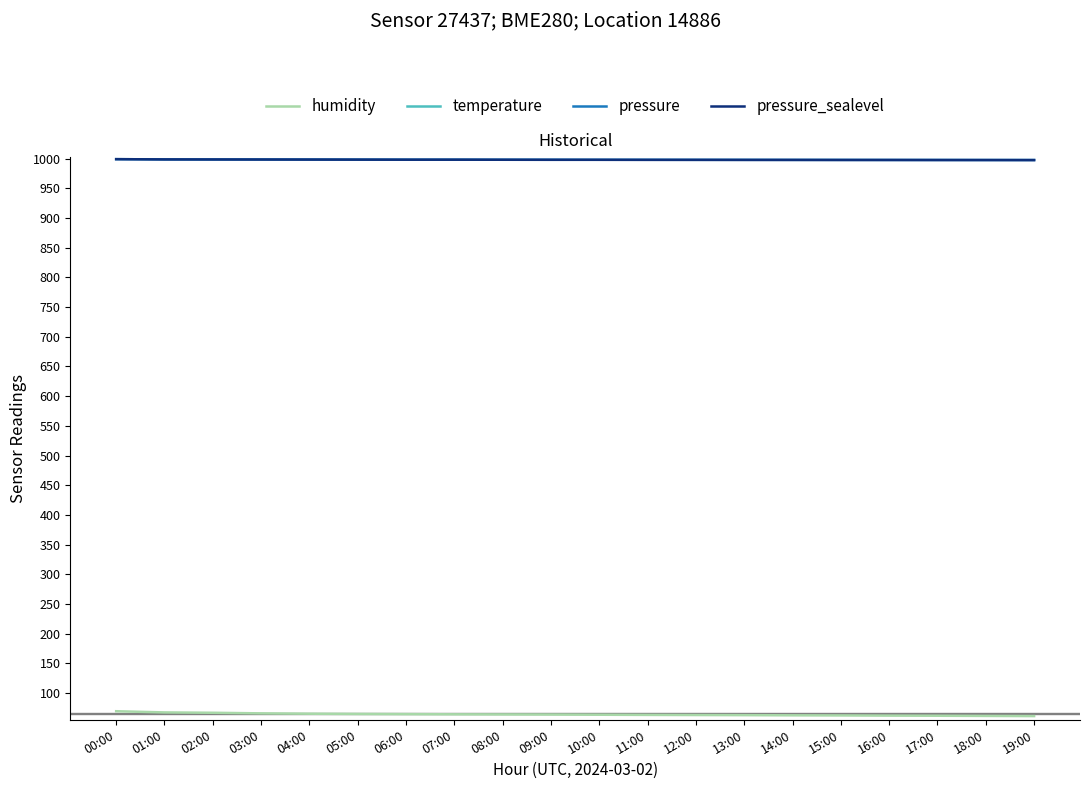

What is the difference between the pressure values at 17:00 and 10:00?

0.3